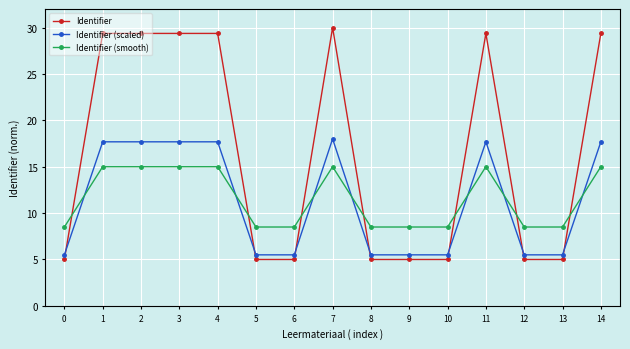

What is the value of the Identifier (smooth) point at the 1st from the left?

8.5